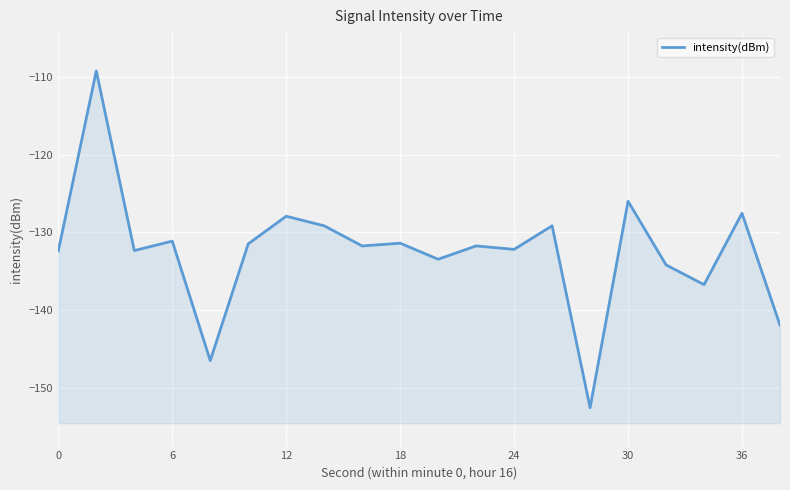

What is the minimum value shown in the chart?

-152.6